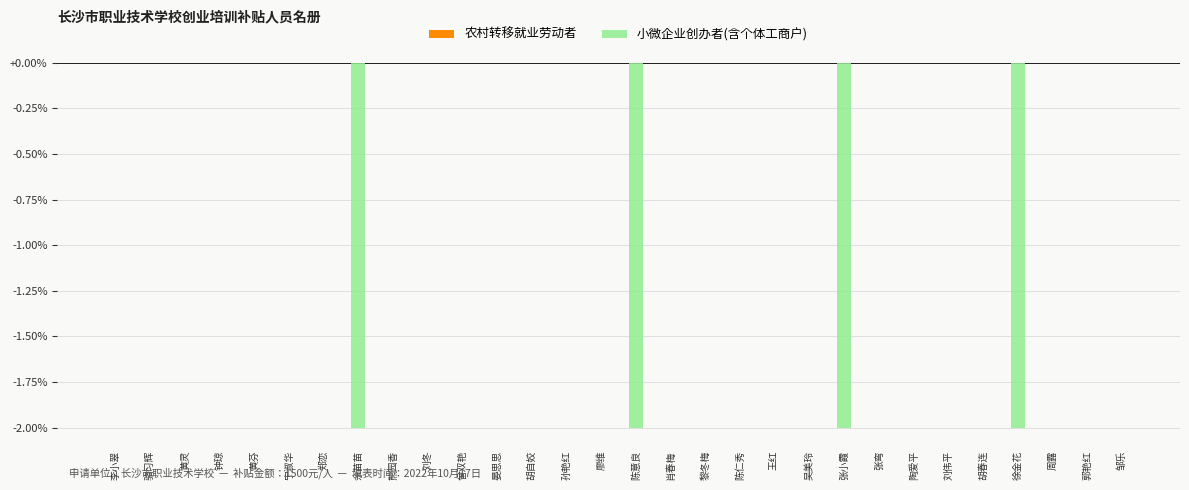

Reading right to left, transcribe all the data shown in this chart.

邹乐=0	郭艳红=0	周露=0	徐金花=-2	胡春连=0	刘伟平=0	陶爱平=0	张弯=0	张小霞=-2	吴美玲=0	王红=0	陈仁秀=0	黎冬梅=0	肖春梅=0	陈意良=-2	廖维=0	孙艳红=0	胡自姣=0	晏思思=0	曾双艳=0	刘冬=0	熊园香=0	佘苗苗=-2	郑恋=0	宁淑华=0	黄芬=0	钟琼=0	黄灵=0	骆习辉=0	李小翠=0